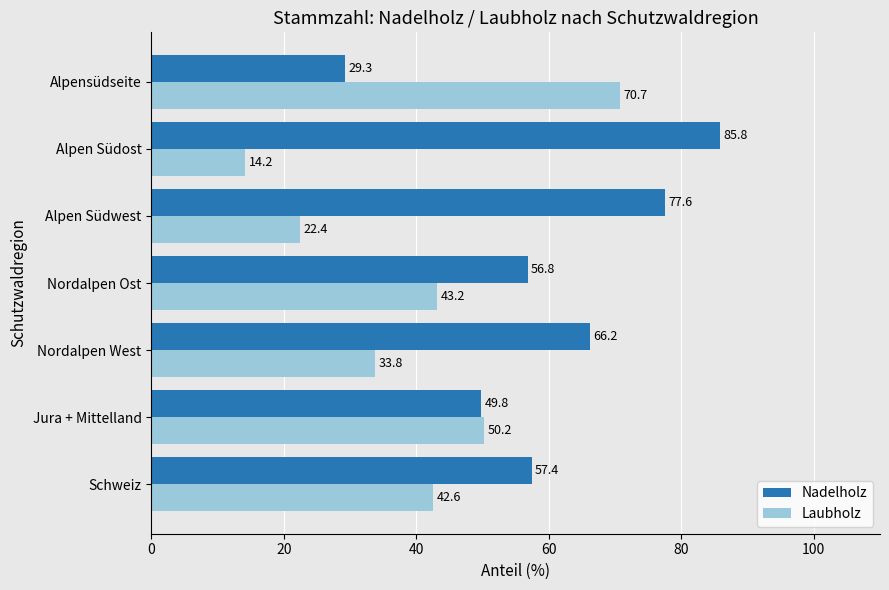

List the labels in order of Laubholz value, largest first.

Alpensüdseite, Jura + Mittelland, Nordalpen Ost, Schweiz, Nordalpen West, Alpen Südwest, Alpen Südost